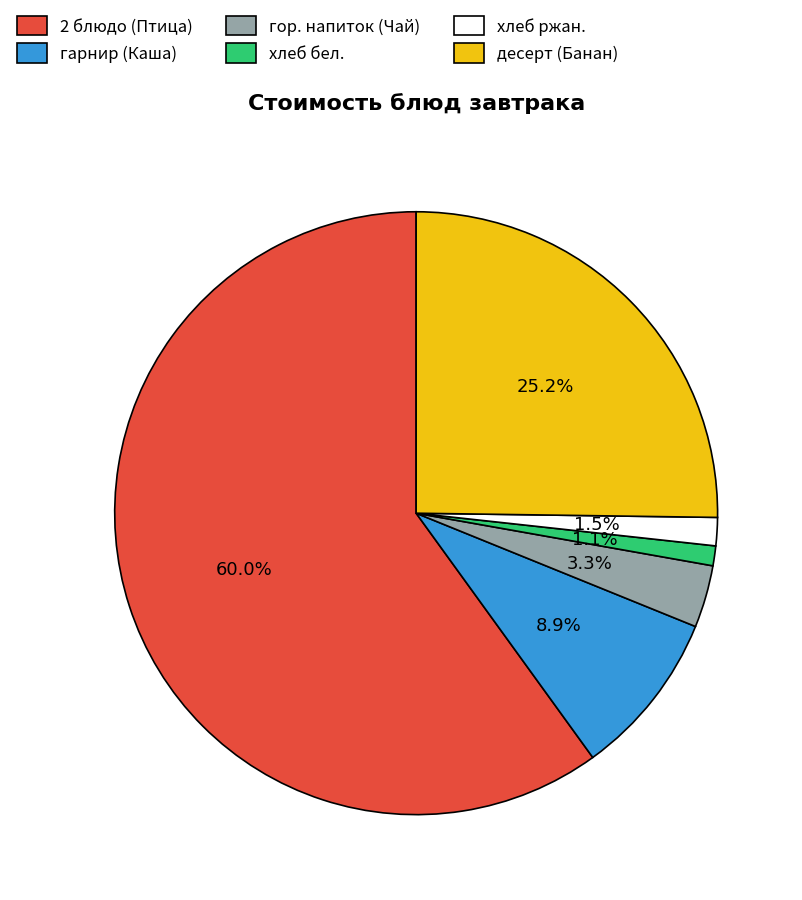

Which slice is the largest?

2 блюдо (Птица)